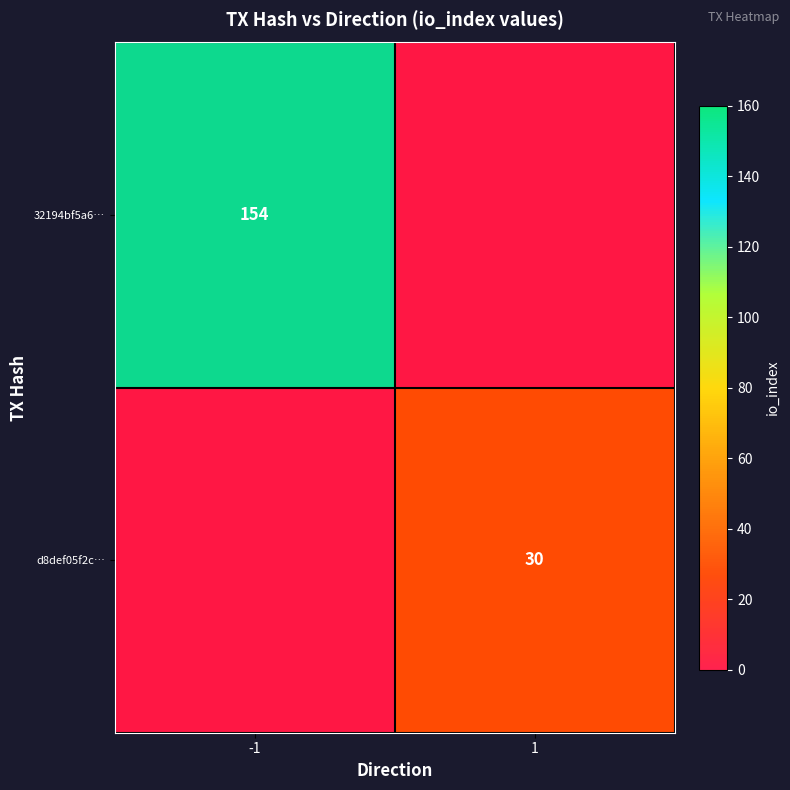

What is the average value of the d8def05f2c… series?

15